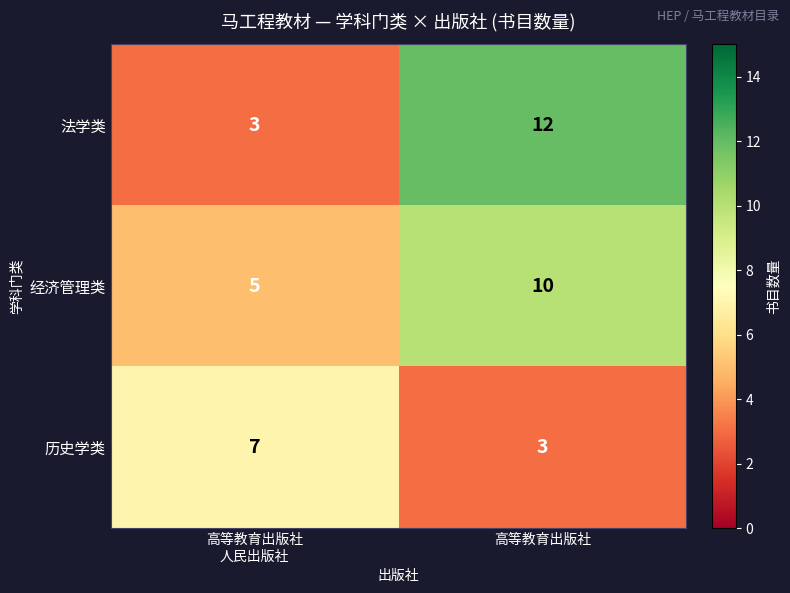

What is the approximate value of 历史学类 at 高等教育出版社?

3